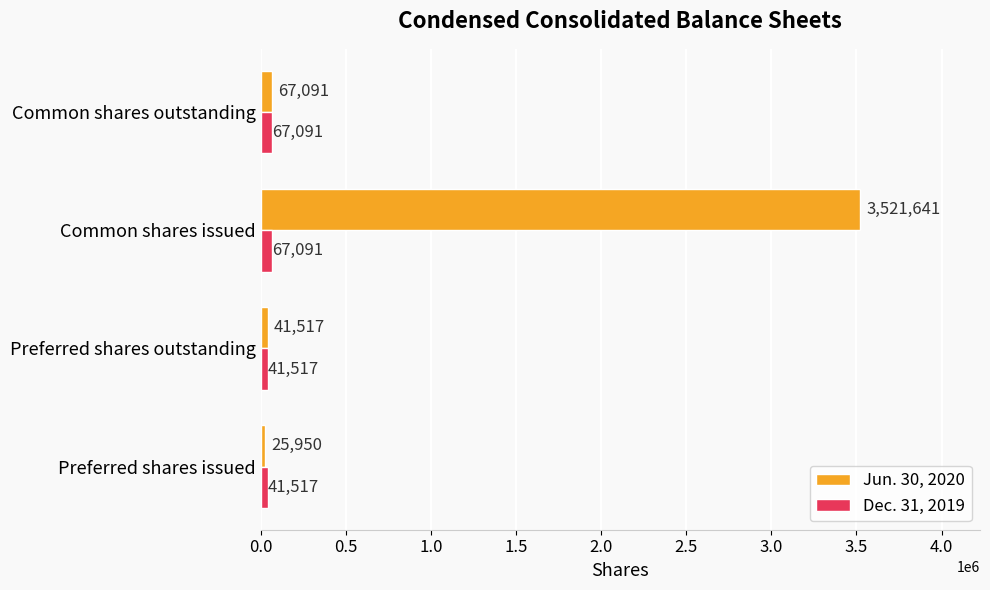

The Jun. 30, 2020 series shows 5768511 at Common shares issued. True or false?

False